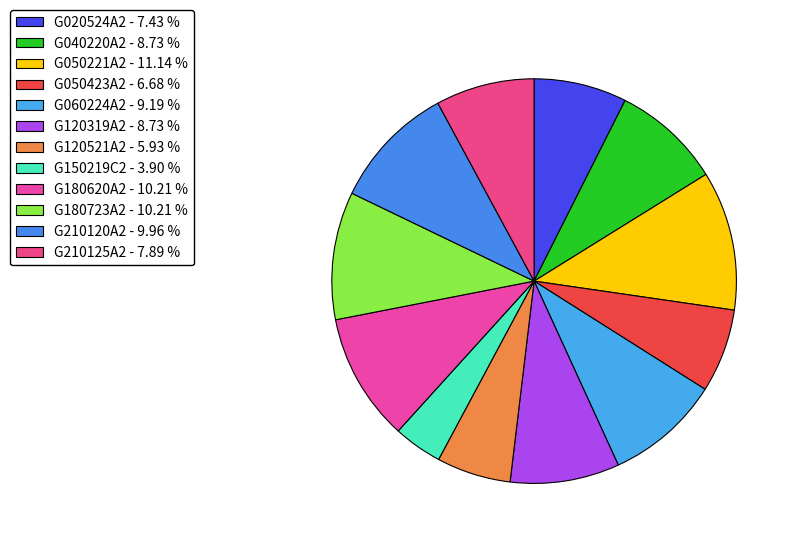

What is the ratio of the value at G060224A2 to the value at G050221A2?

0.8